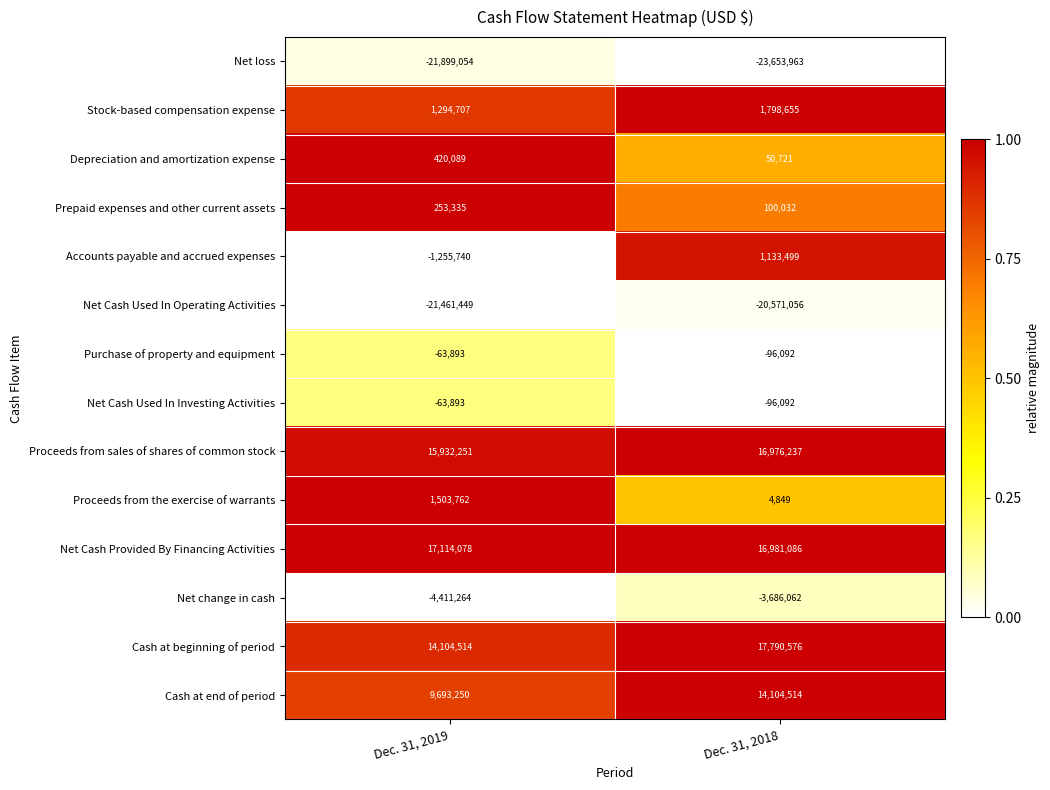

How many series are shown in this chart?

14